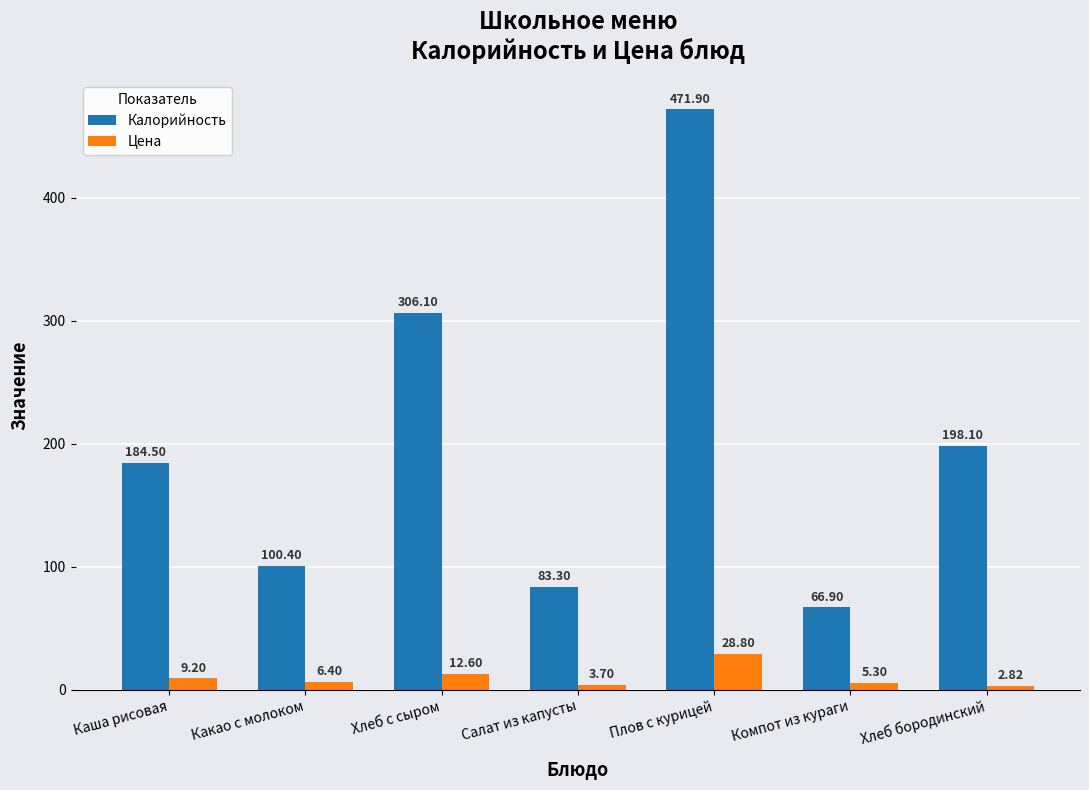

What is the label of the 3rd bar from the left?

Хлеб с сыром